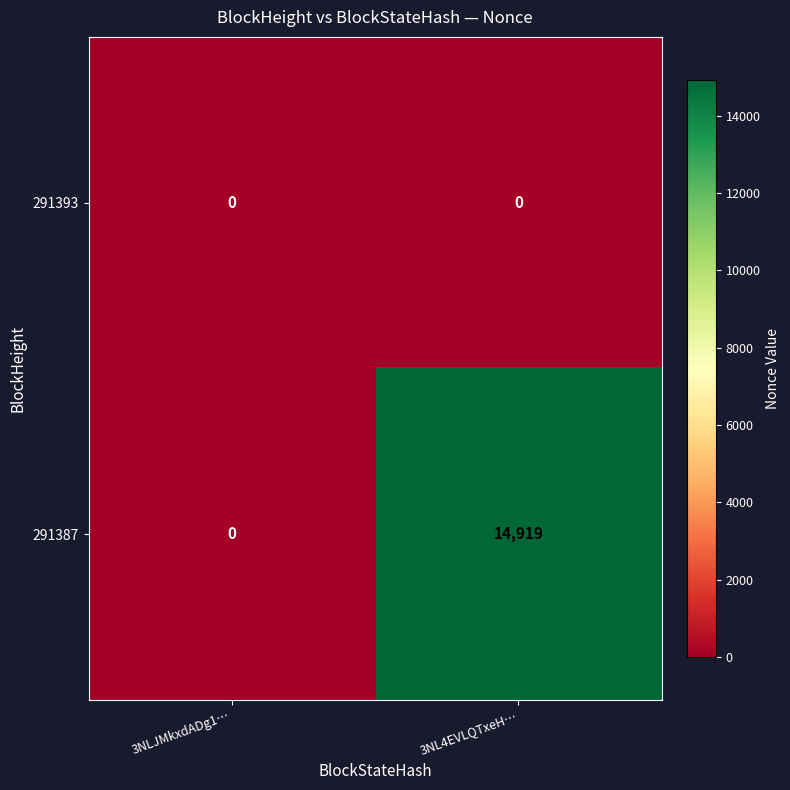

What is the highest value of the 291387 series?

14919